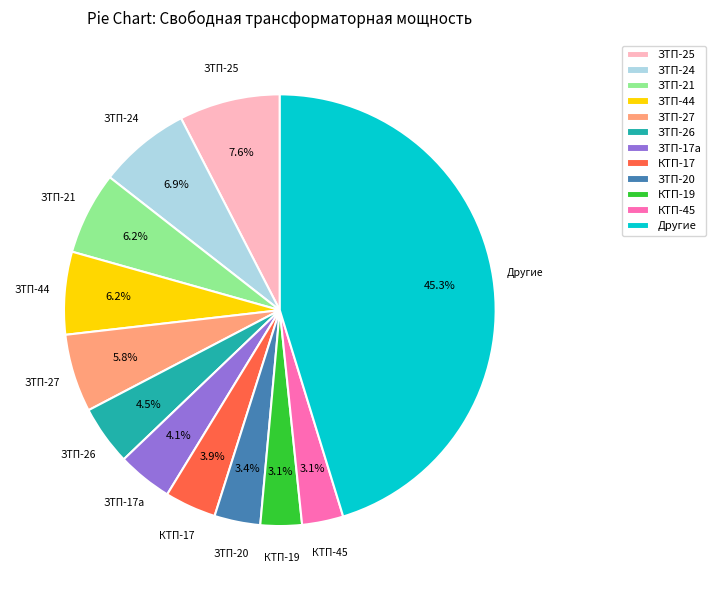

What is the largest slice in the pie chart?

Другие